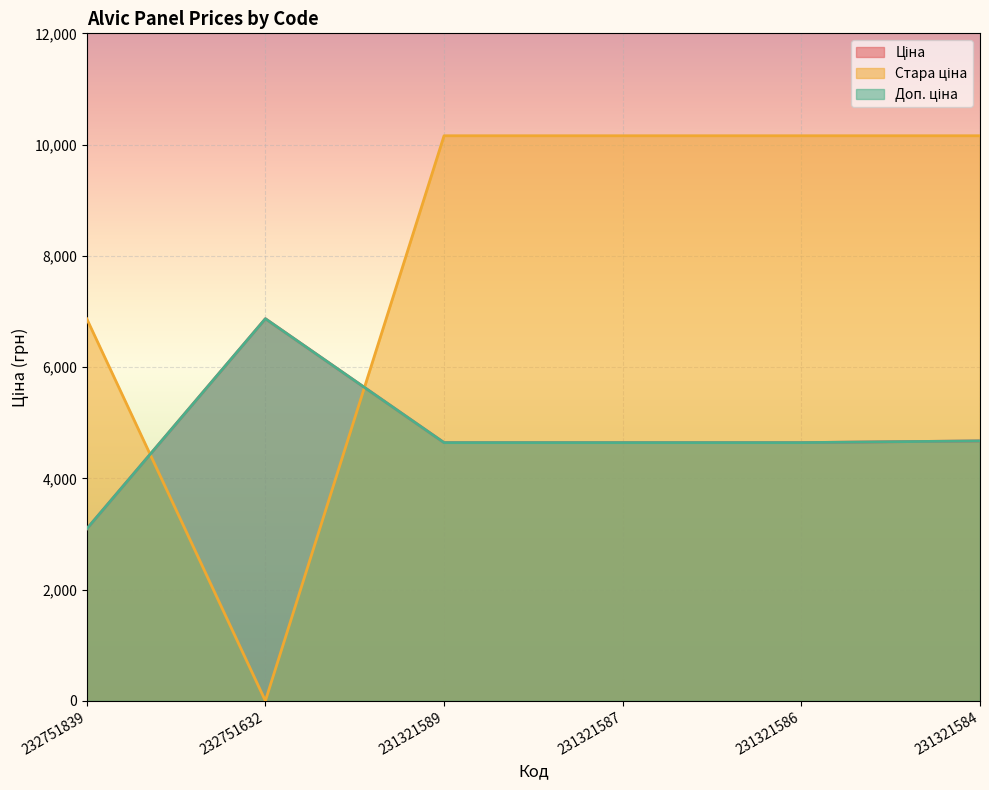

Between 232751632 and 231321589, which is larger?

232751632